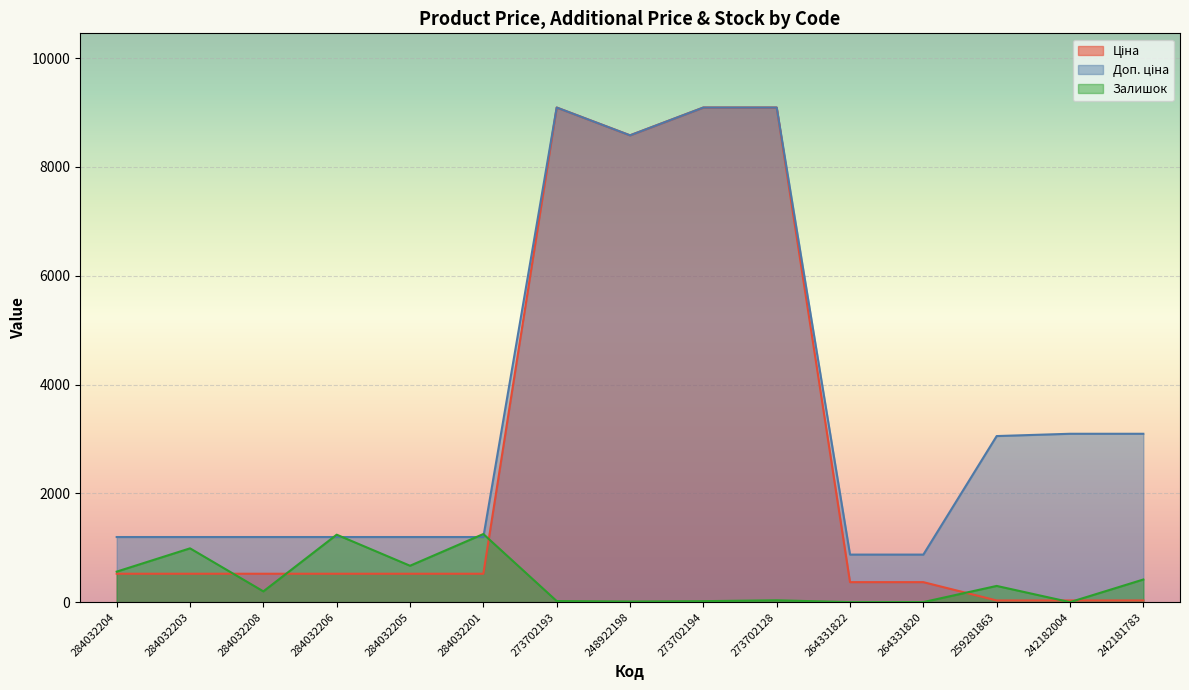

What is the sum of the Ціна values at 259281863 and 248922198?

8611.7